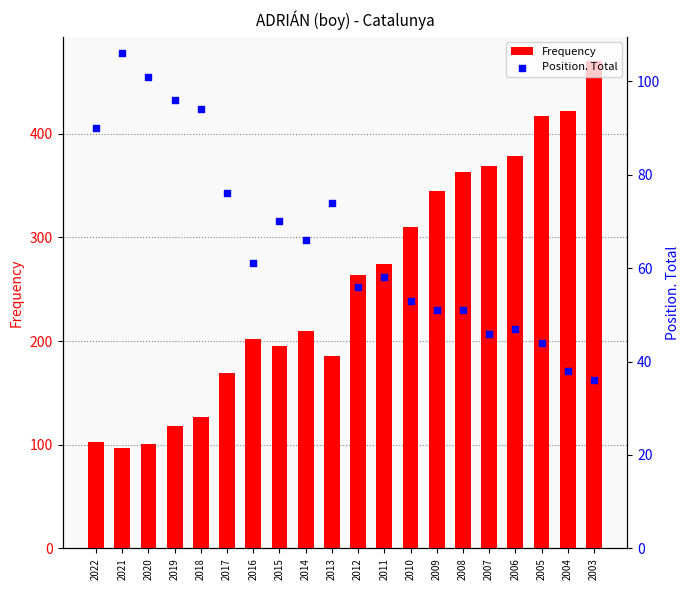

Is the value of Frequency at 2007 greater than the value of Position. Total at 2006?

Yes